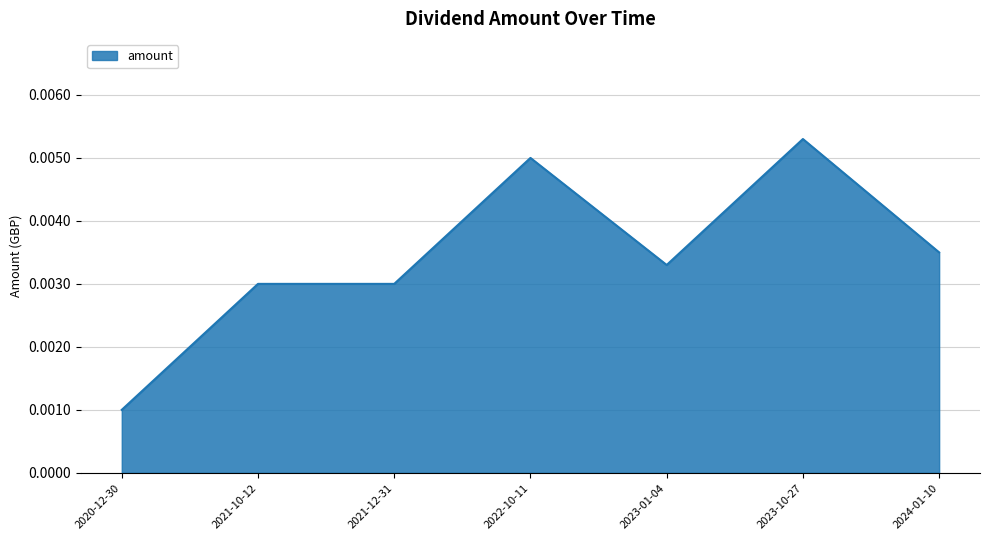

Between 2024-01-10 and 2020-12-30, which is larger?

2024-01-10